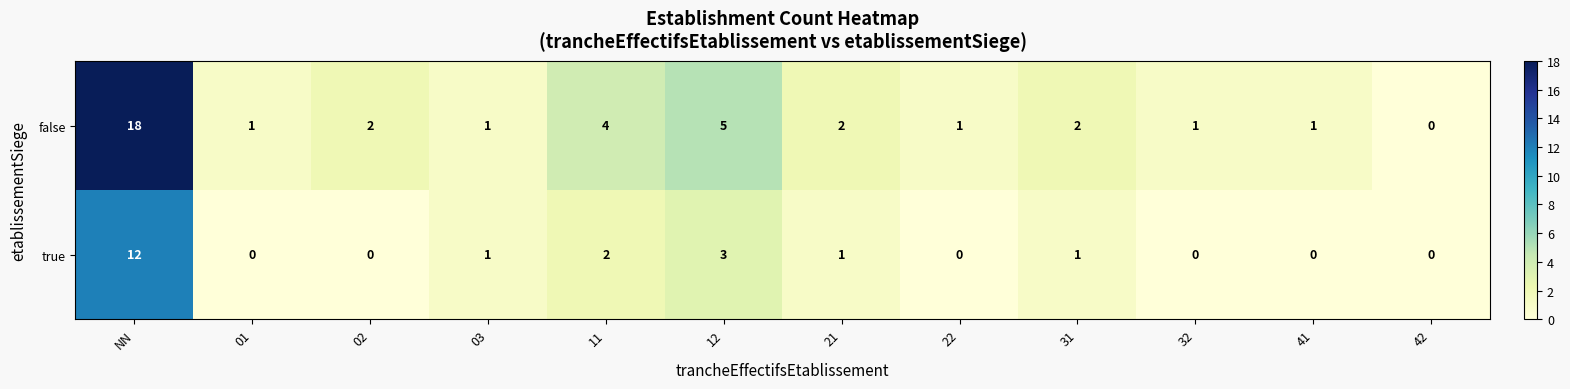

Between 12 and 41, which series saw the biggest shift?

false